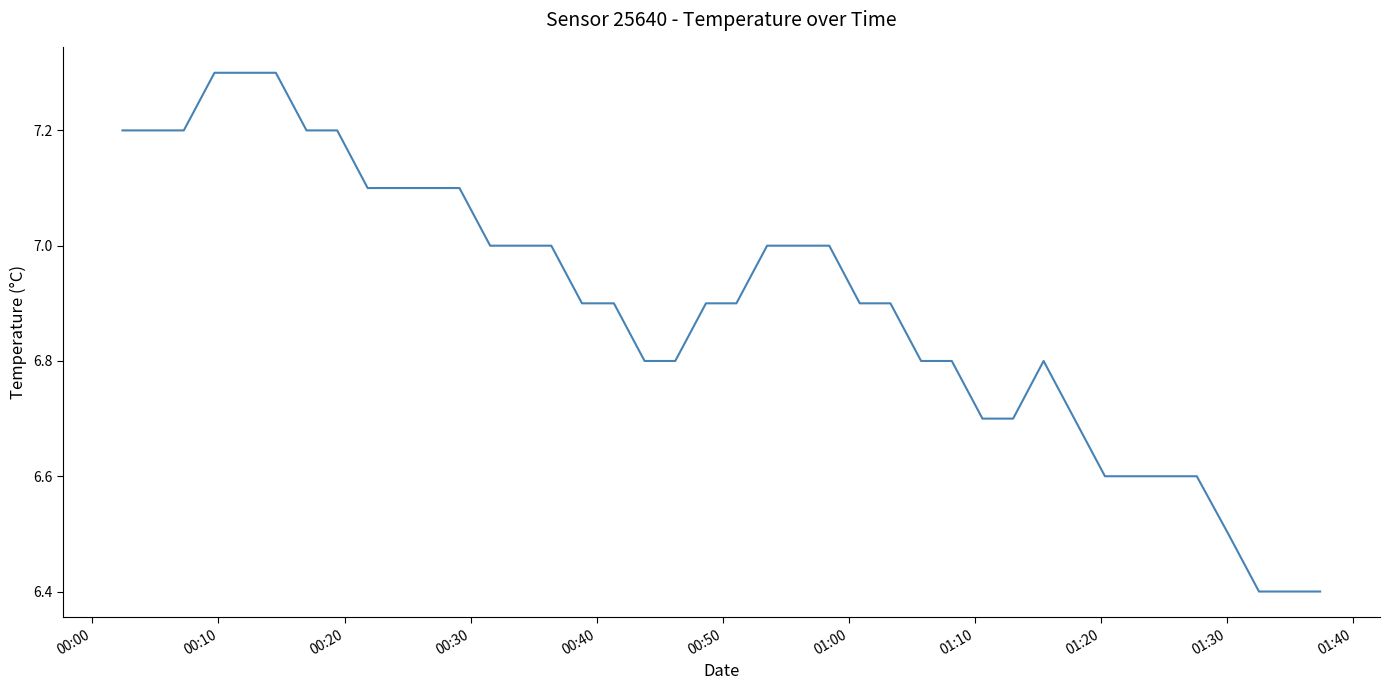

What is the difference between the second highest and second lowest values?

0.9